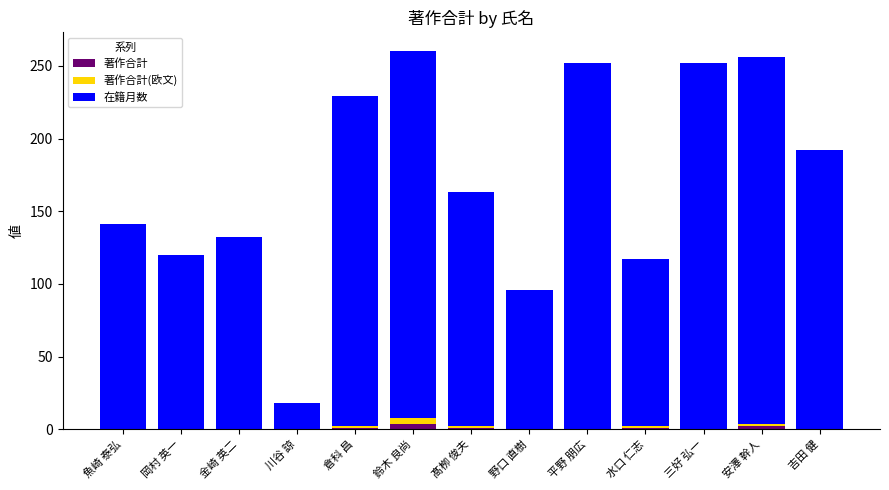

What is the average value of the 著作合計 series?

1